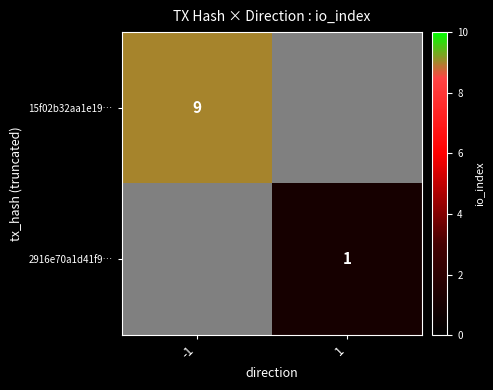

Is it true that 2916e70a1d41f9… equals 0.7 at 1?

False